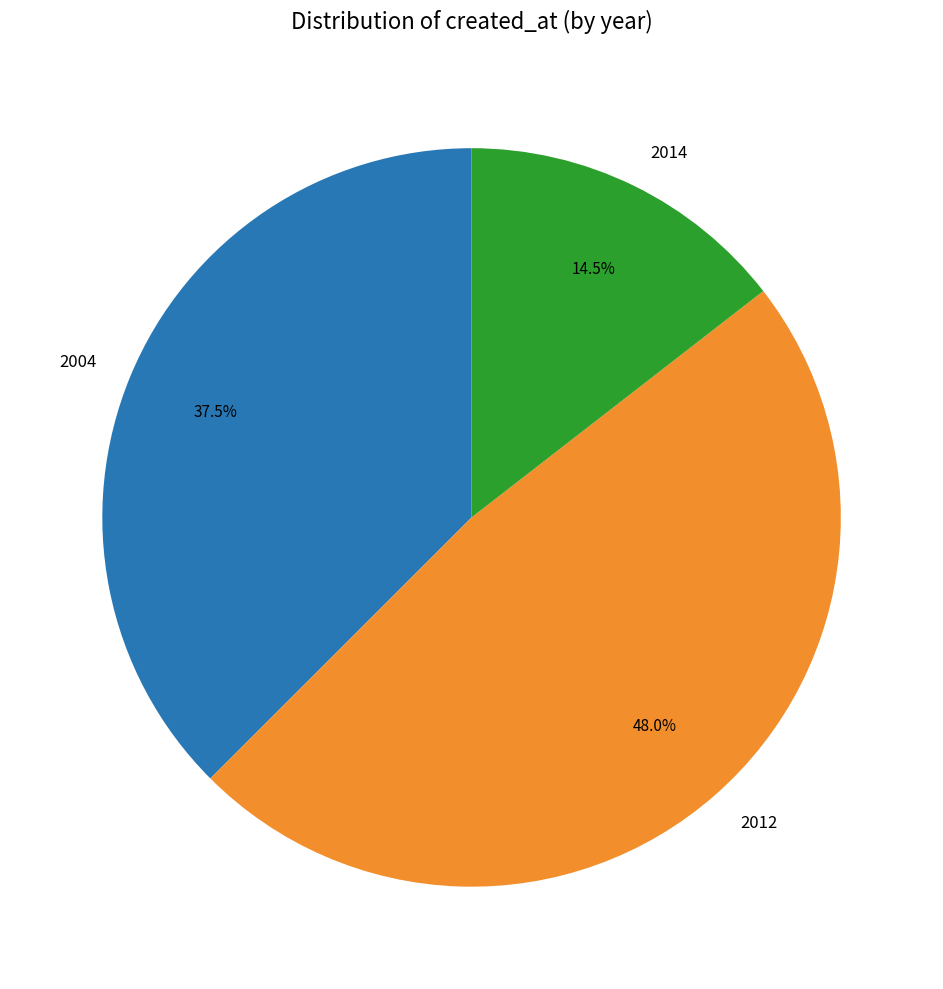

Does any single category account for the majority?

No